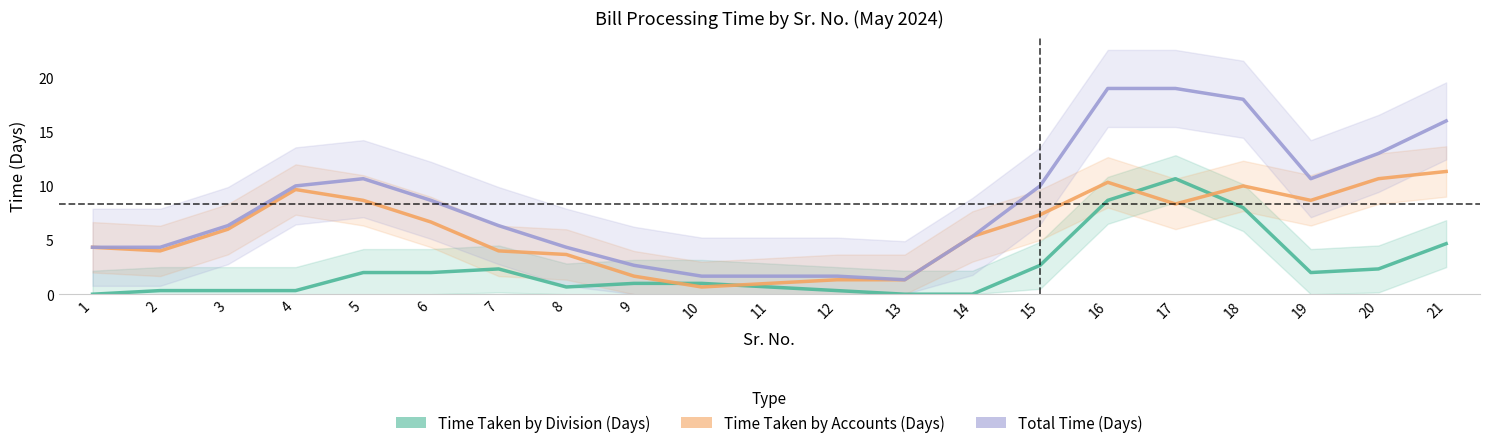

What is the average value of the Time Taken by Accounts (Days) series?

6.0